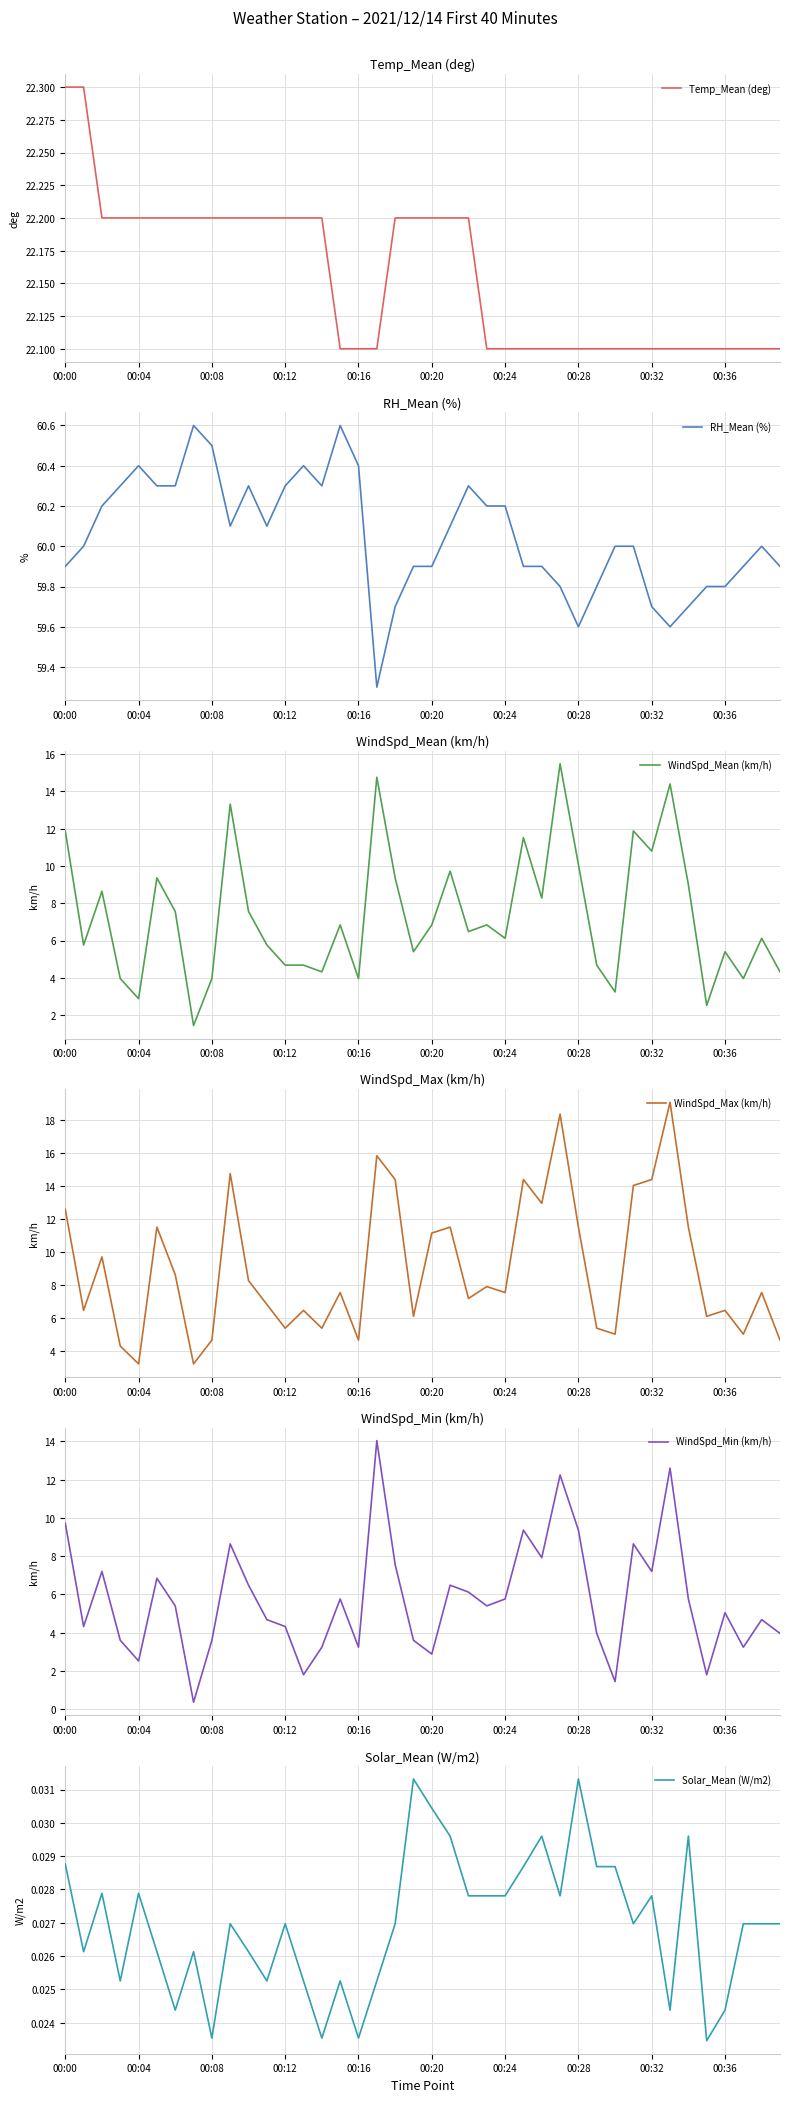

True or false: WindSpd_Min (km/h) has a value of 14.2 at 26.

False